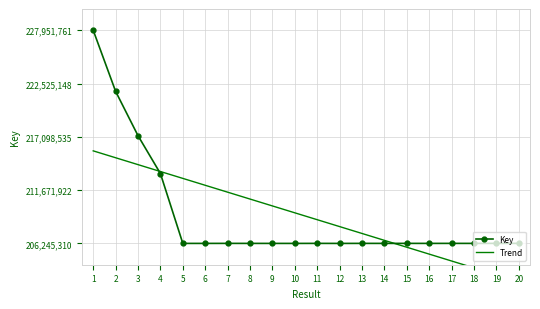

What is the average value?

209011107